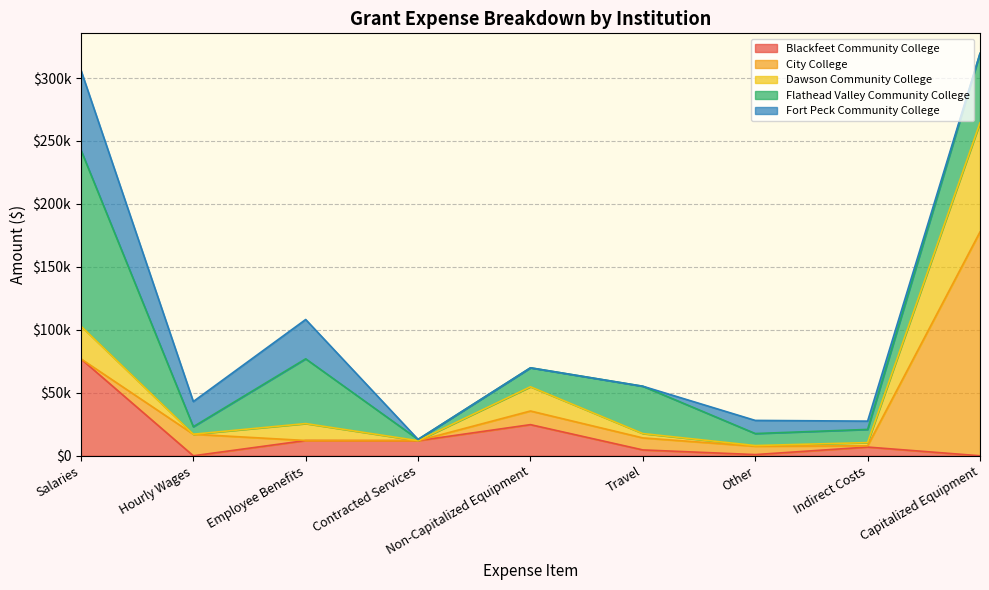

Does the chart have visible grid lines?

Yes